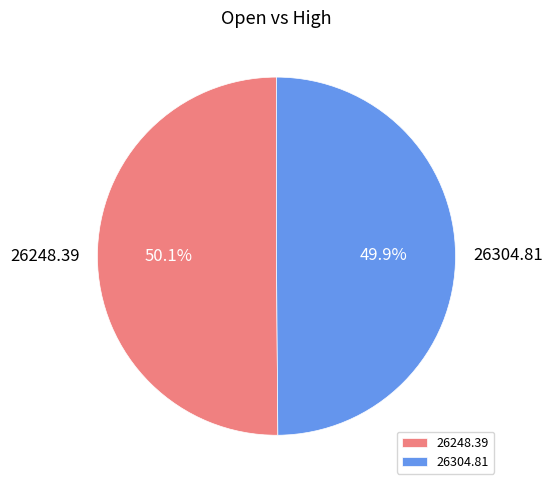

Approximately how many times larger is the value at 26248.39 compared to 26304.81?

1.0